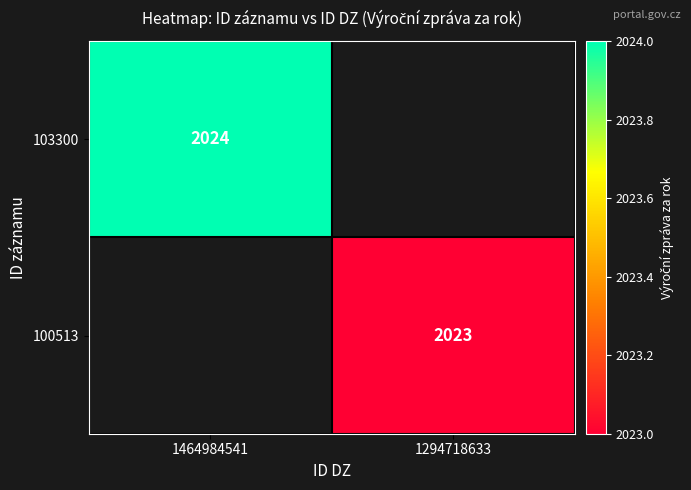

Count the number of categories in the chart.

2